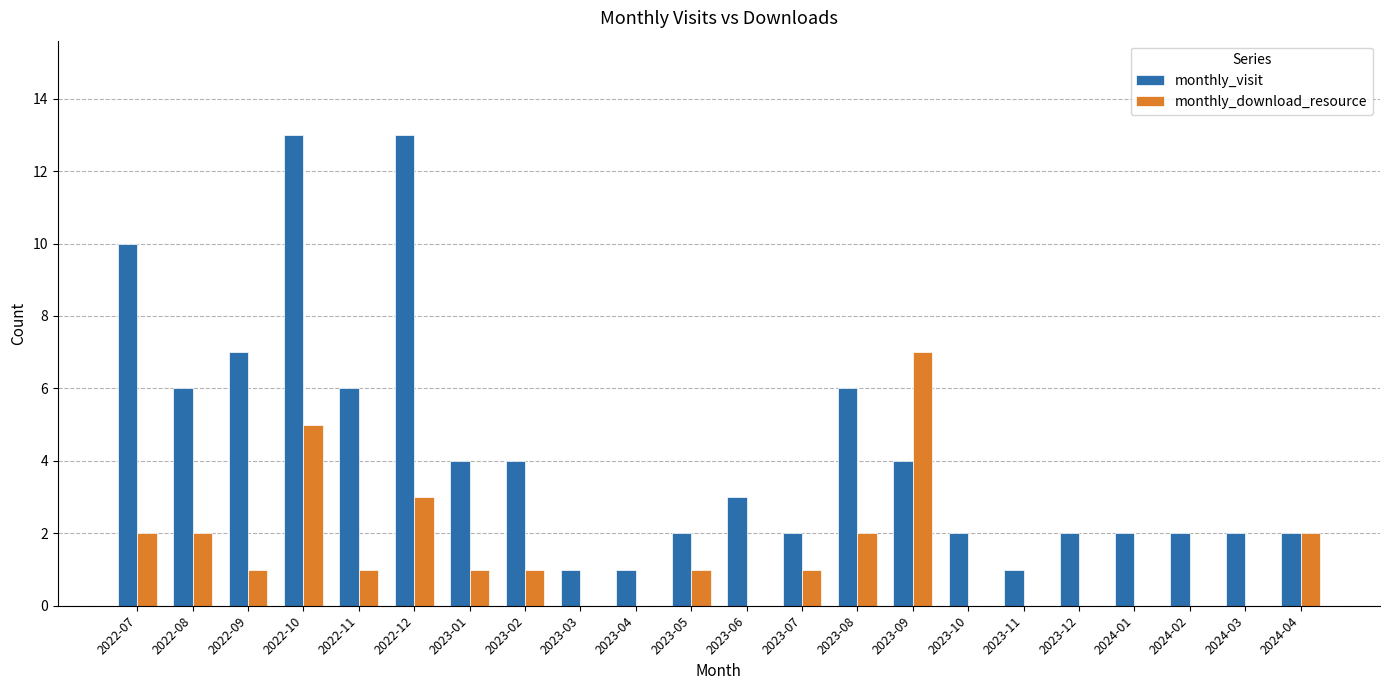

What is the greatest value displayed?

13